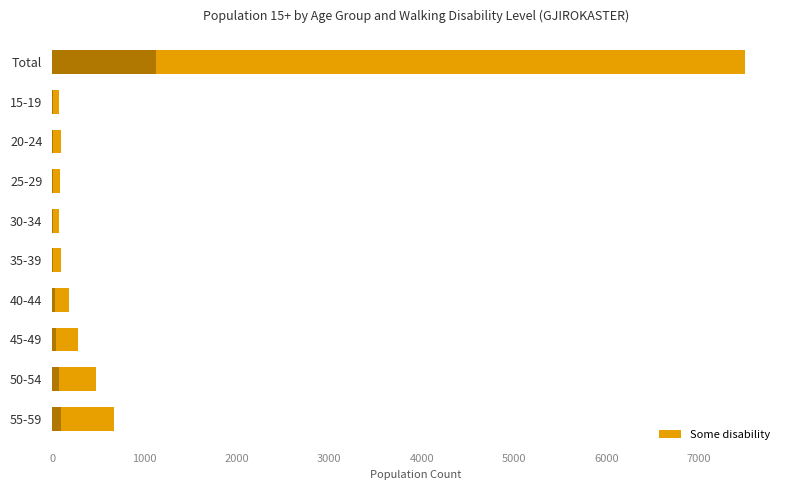

Reading left to right, transcribe all the data shown in this chart.

7503	80	94	89	74	98	179	275	477	670